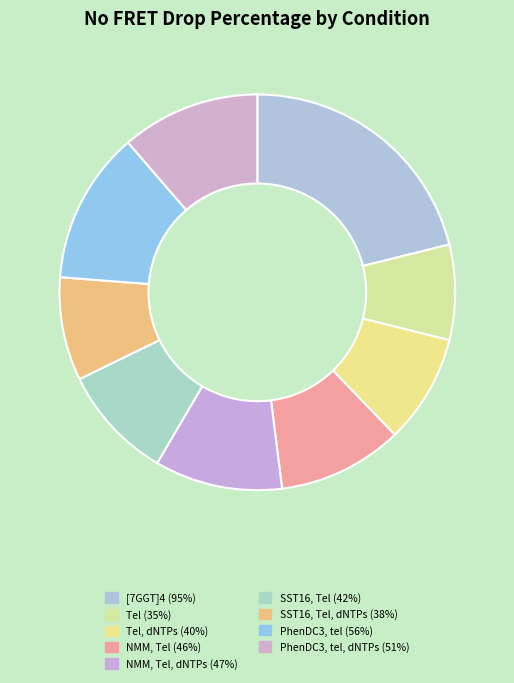

Count the number of slices in the pie.

9